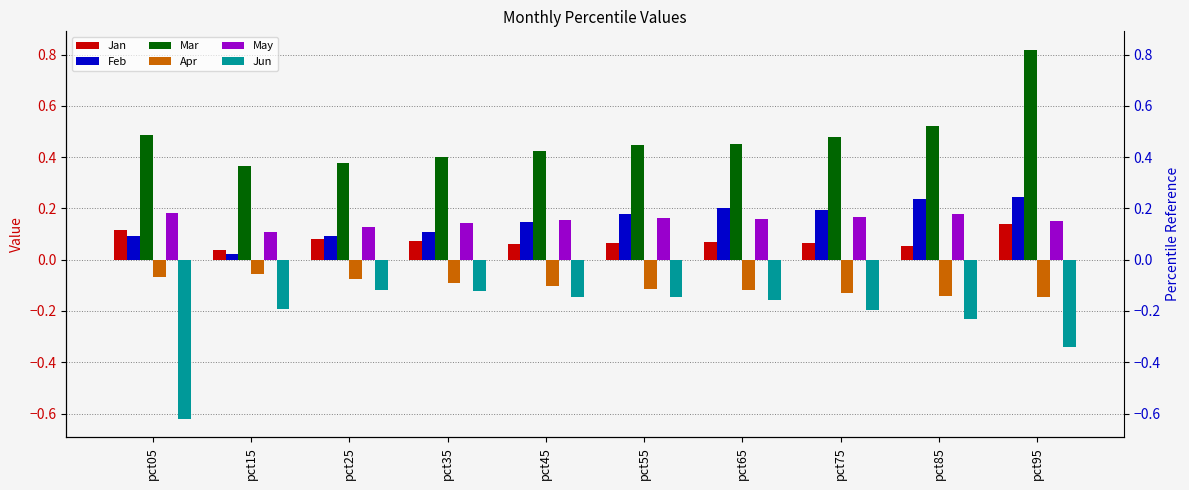

List the series in order of their peak value, highest first.

Mar, Feb, May, Jan, Apr, Jun